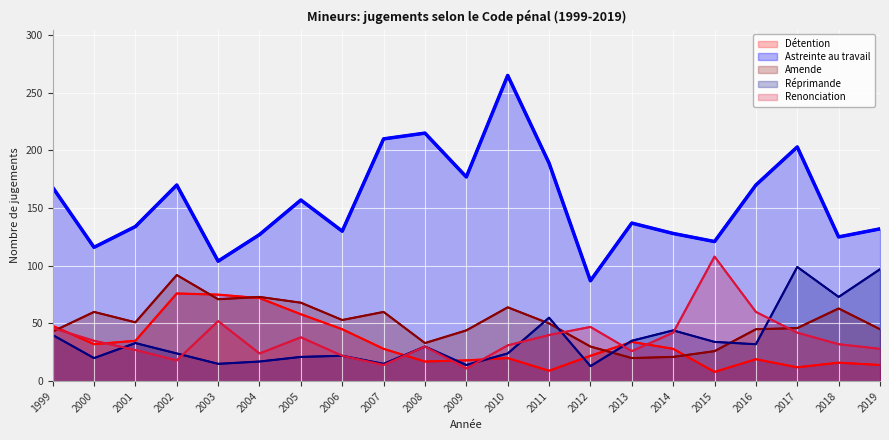

What is the minimum value shown in the chart?

8